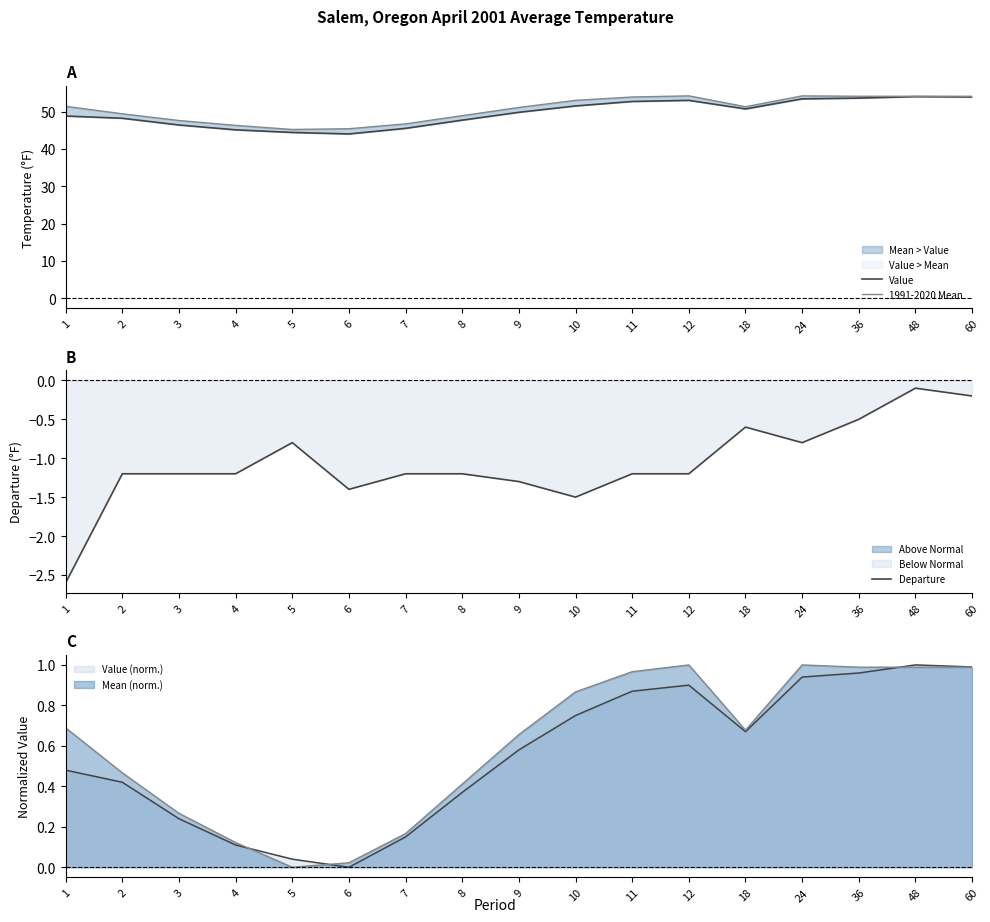

Rank the series by their maximum value, from highest to lowest.

1991-2020 Mean, Value, Departure